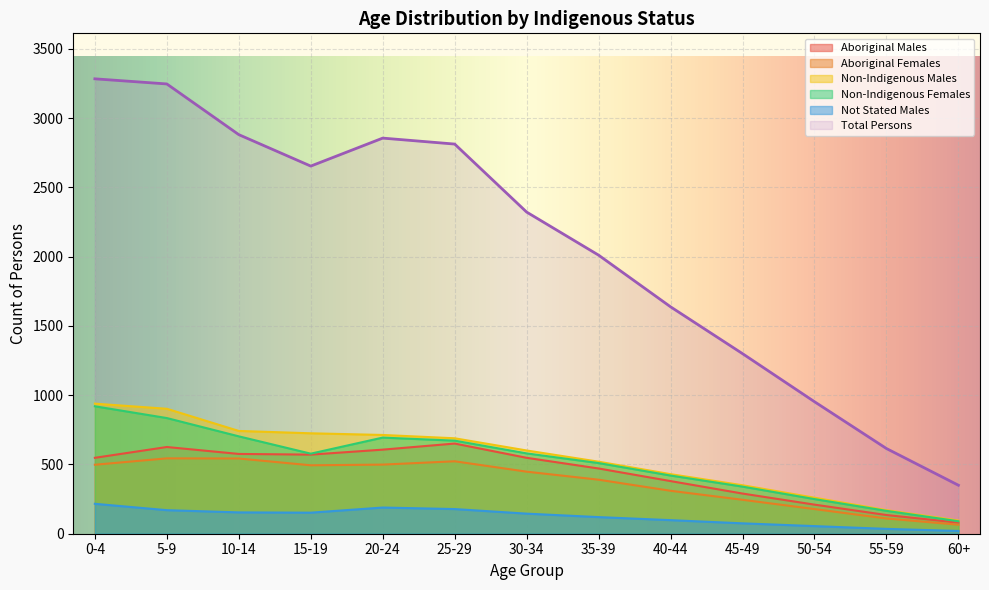

True or false: Non-Indigenous Females and Total Persons cross at least once.

False